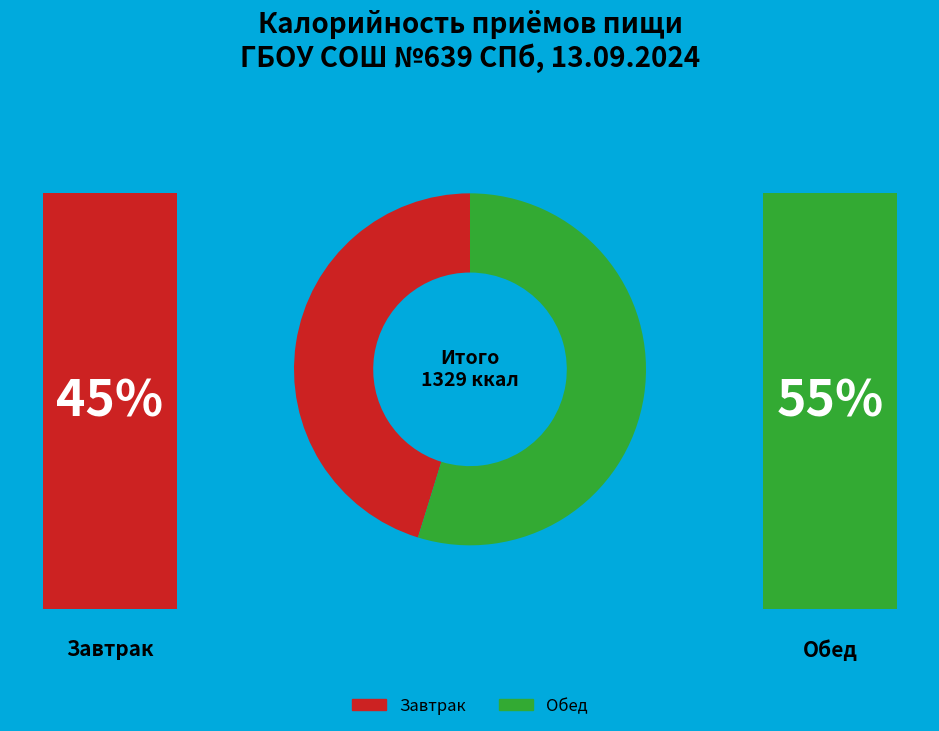

To the nearest percent, what portion does Обед represent?

55%